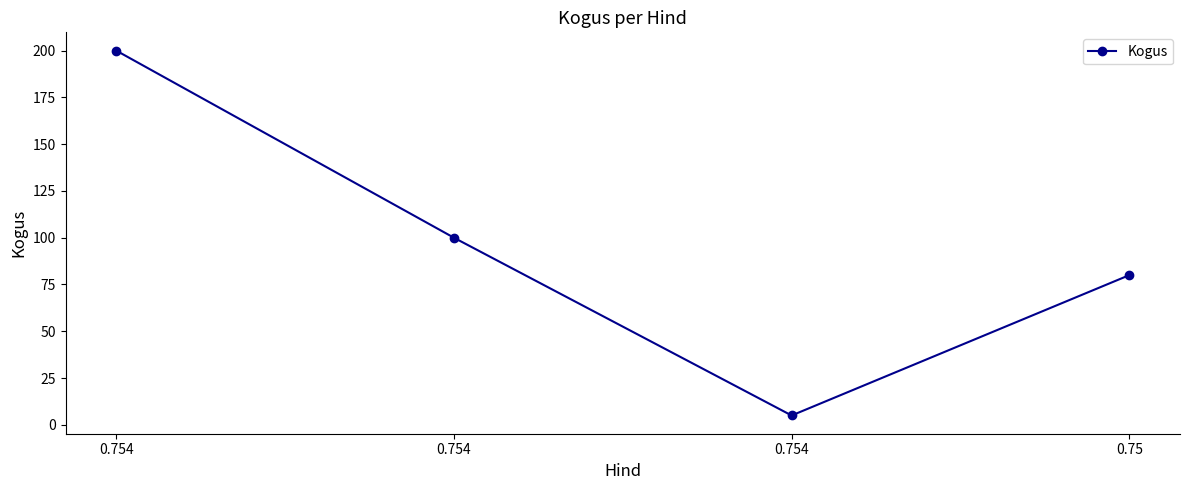

Does the chart have visible grid lines?

No